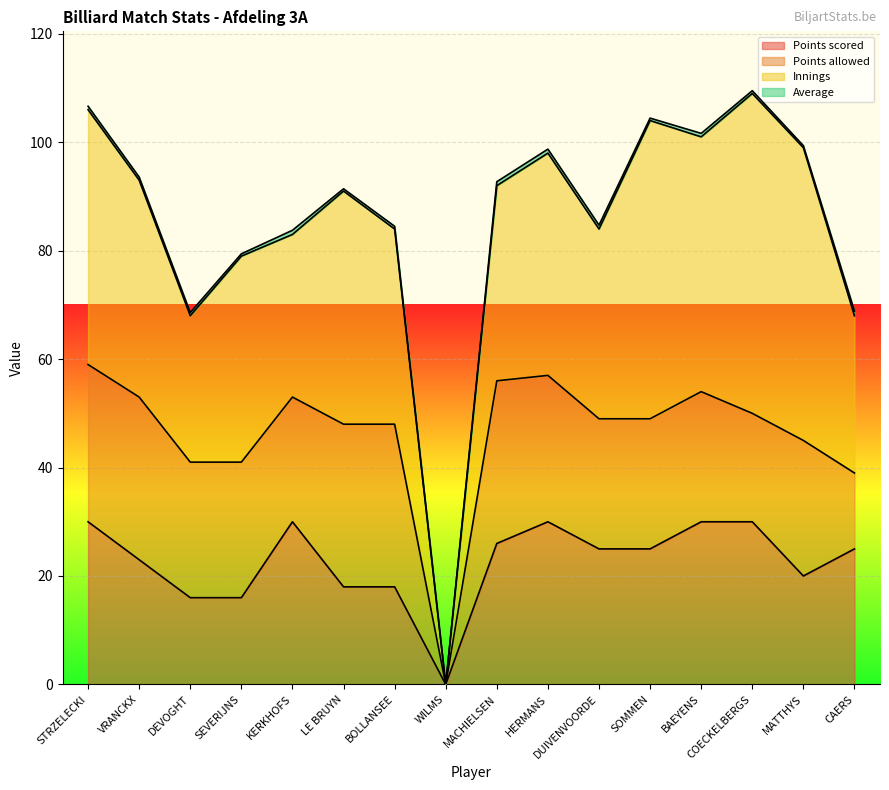

What is the label of the 8th point from the left?

WILMS